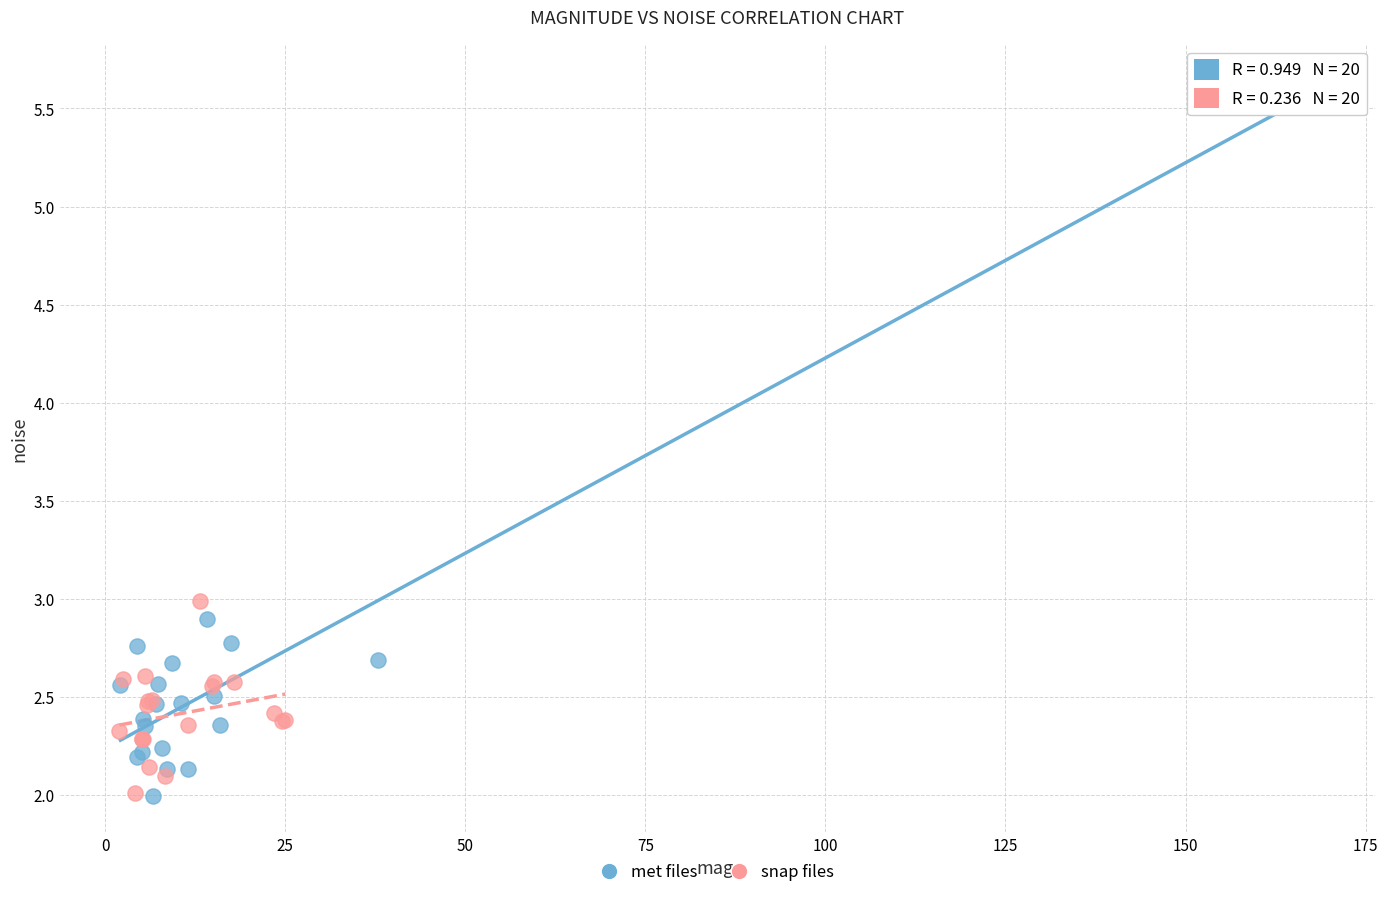

Which series has the widest spread of Y values?

met files